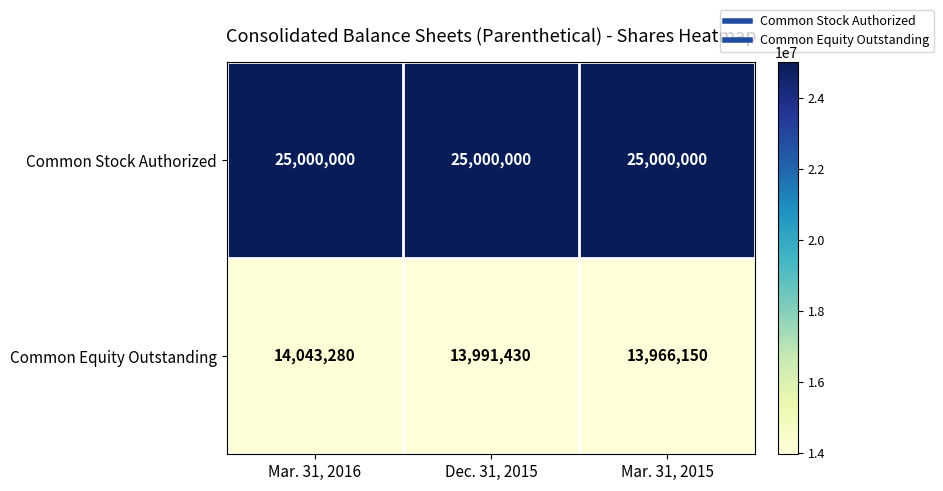

Reading right to left, transcribe all the data shown in this chart.

Common Stock Authorized: 25000000	25000000	25000000
Common Equity Outstanding: 13966150	13991430	14043280